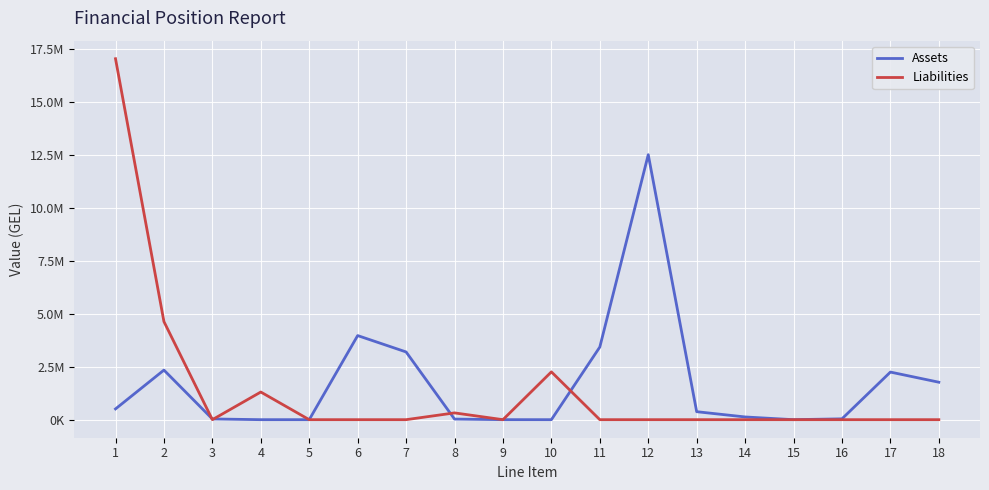

Does the chart have visible grid lines?

Yes